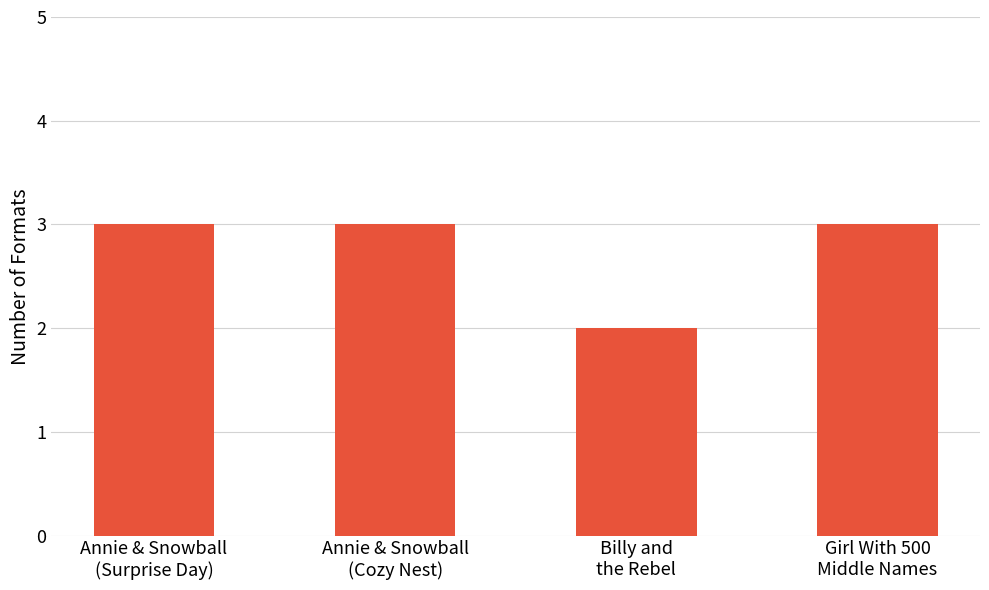

What is the greatest value displayed?

3